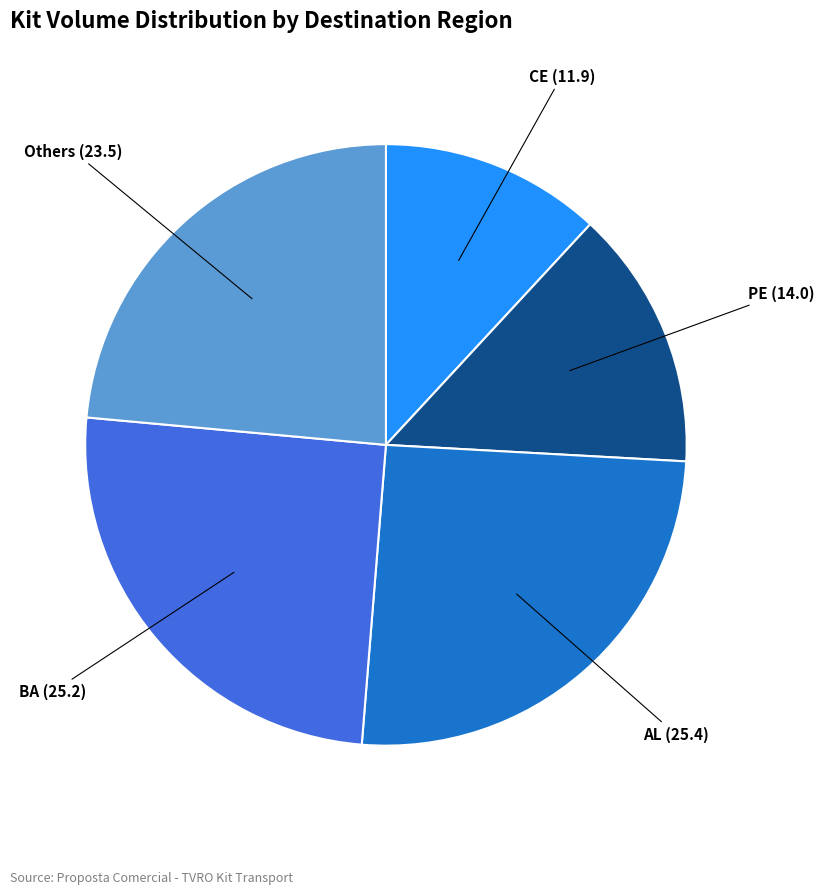

Does any single category account for the majority?

No